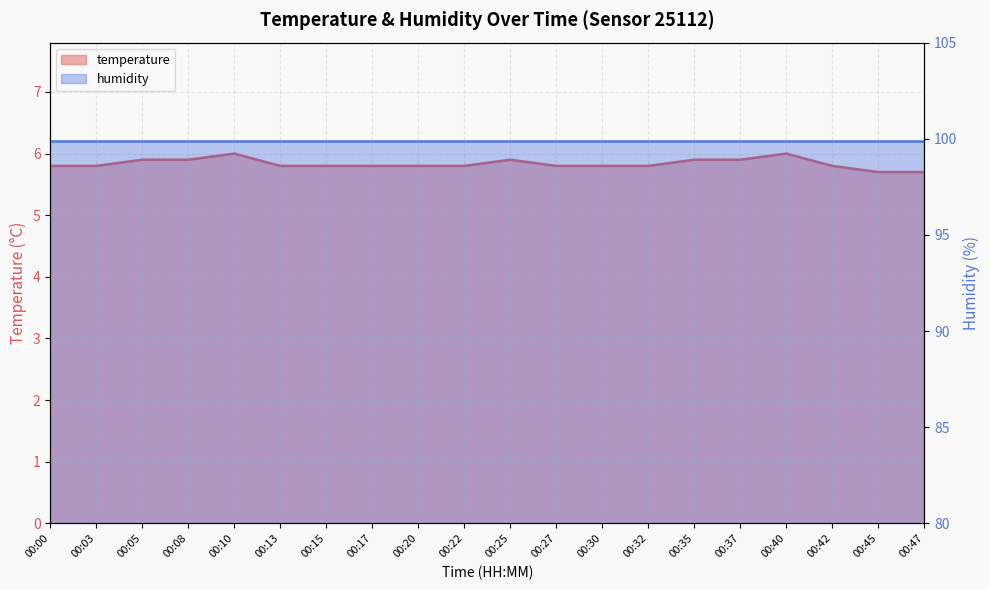

What value does the data have at 00:05?

5.9